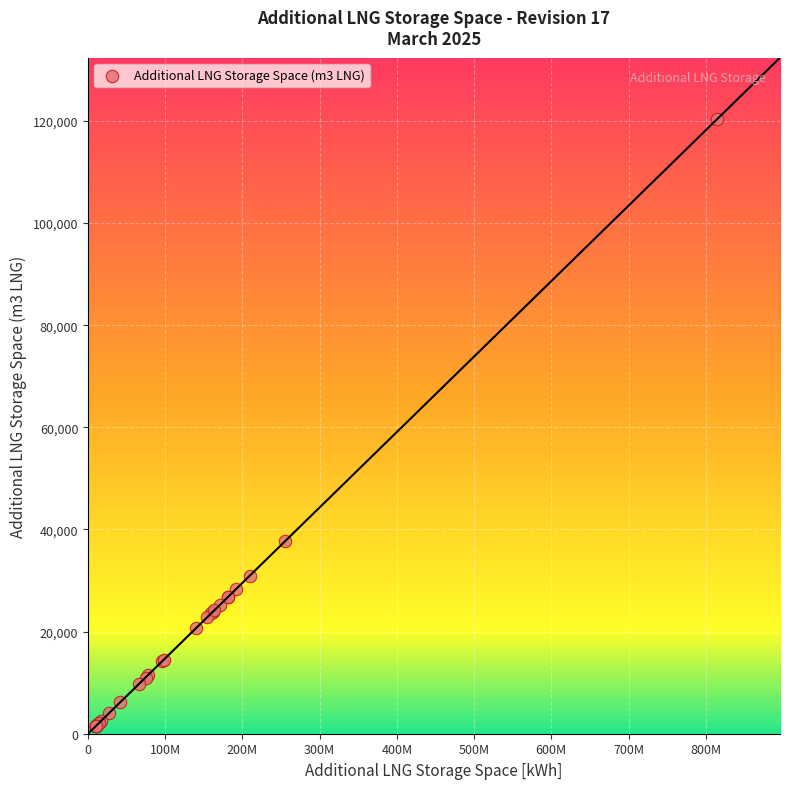

What Y value in the scatter plot is closest to 60954?

37655